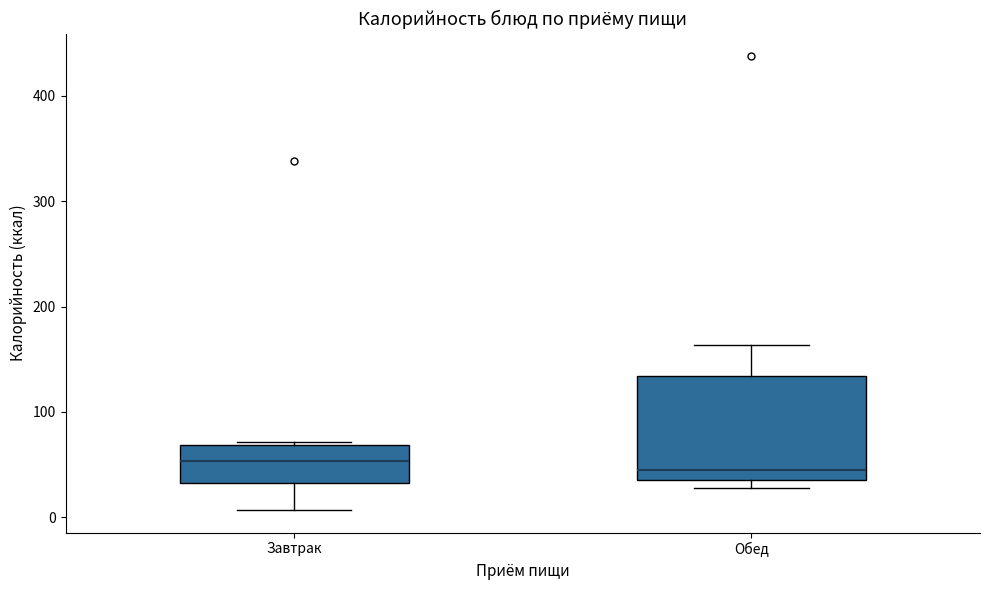

Where does the upper whisker of the box for Обед end on the y-axis? The values are not printed on the chart, so give them approximately, as read against the axis.

160